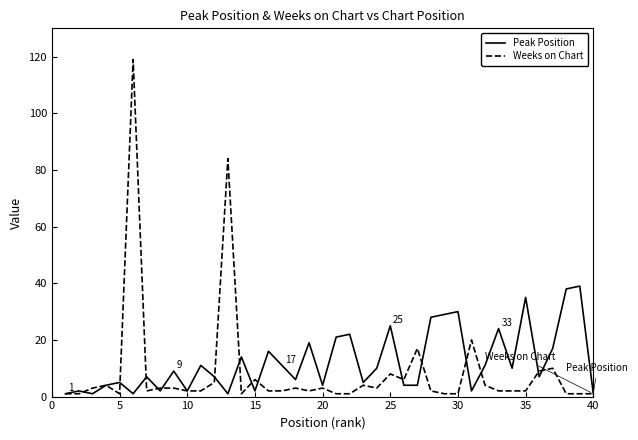

Which series has the widest spread of values?

Weeks on Chart